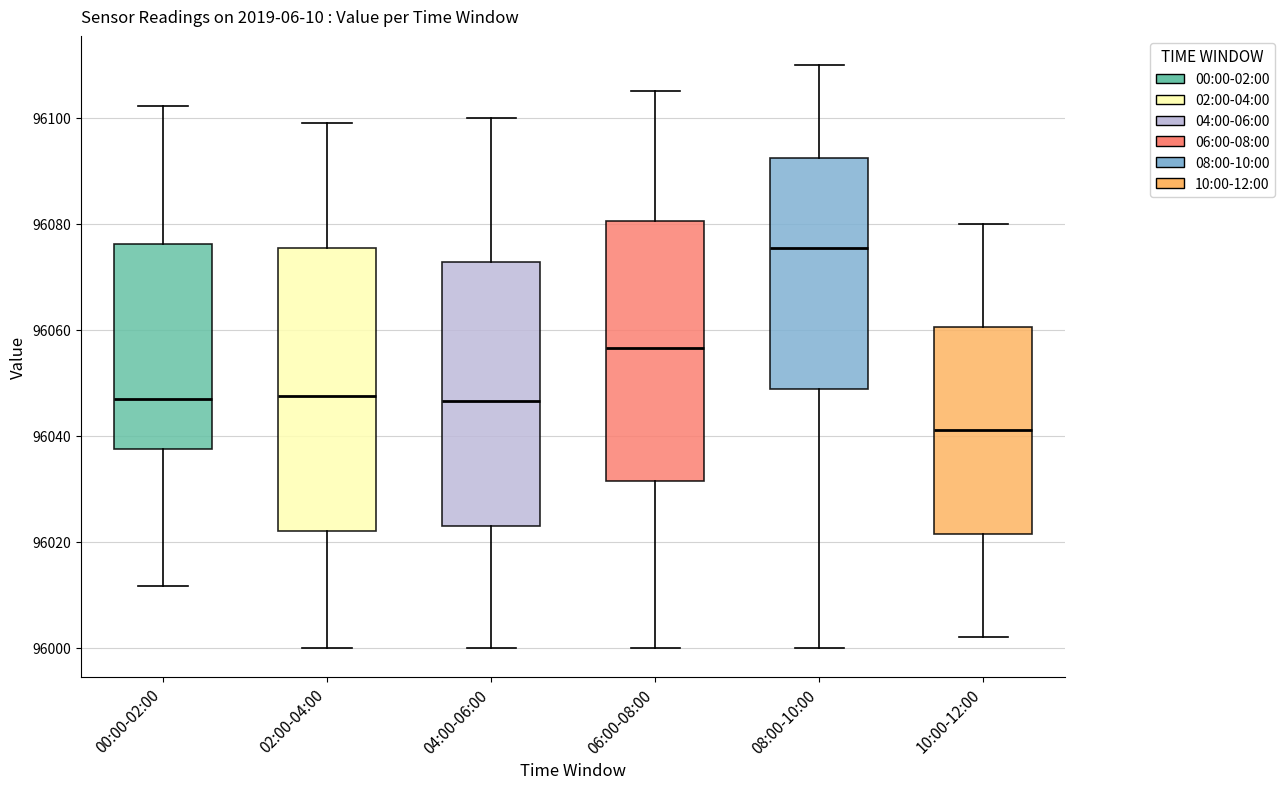

Where is the lower edge of the box for 00:00-02:00 on the y-axis? The values are not printed on the chart, so give them approximately, as read against the axis.

96038